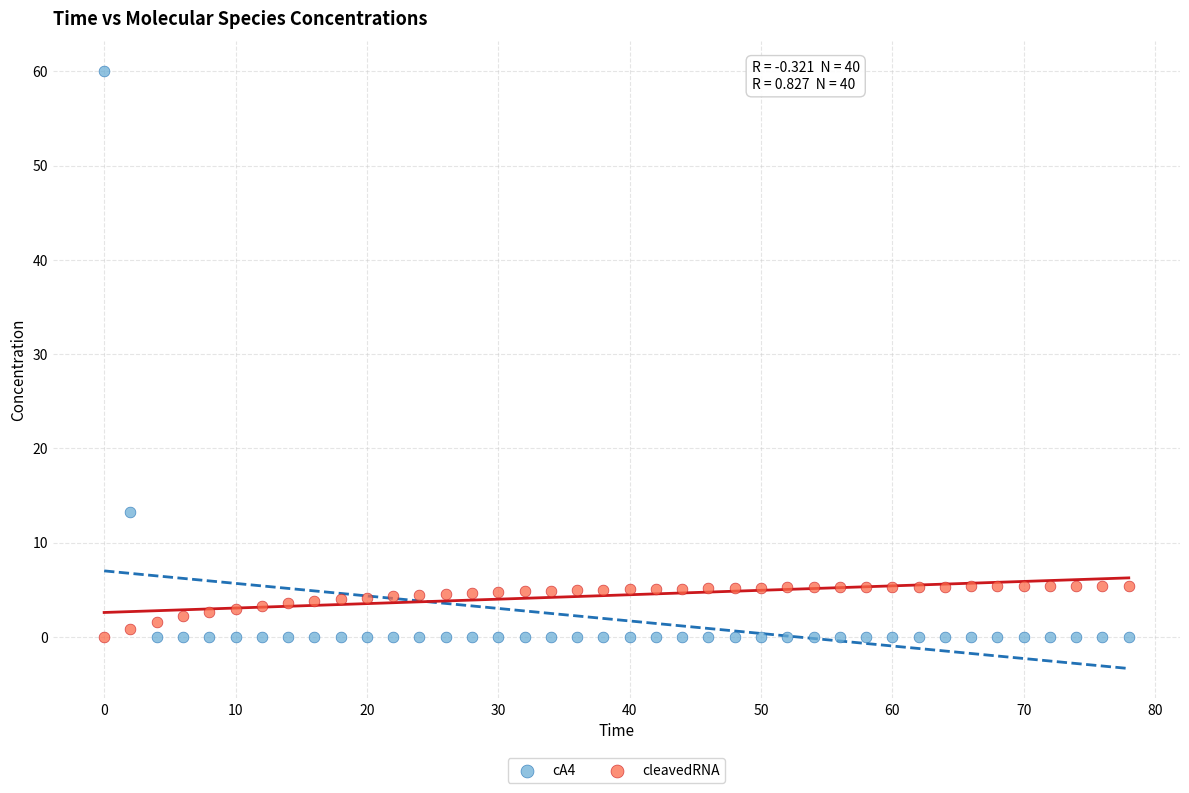

Which series has the widest spread of Y values?

cA4